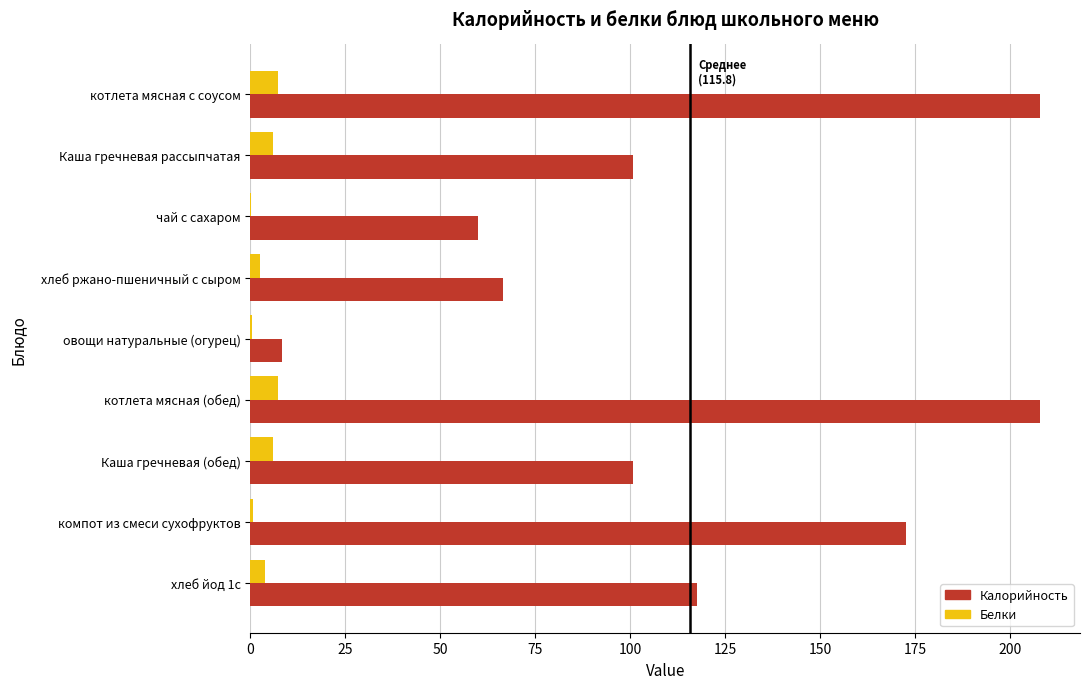

Which series has the largest total across all categories?

Калорийность